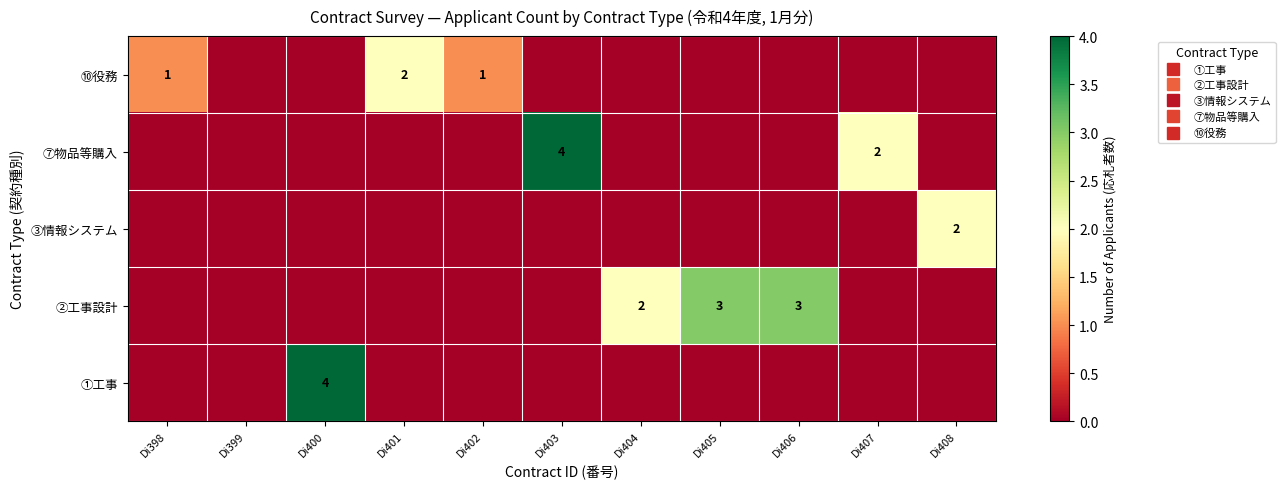

Which category has the lowest value across all series?

Di398